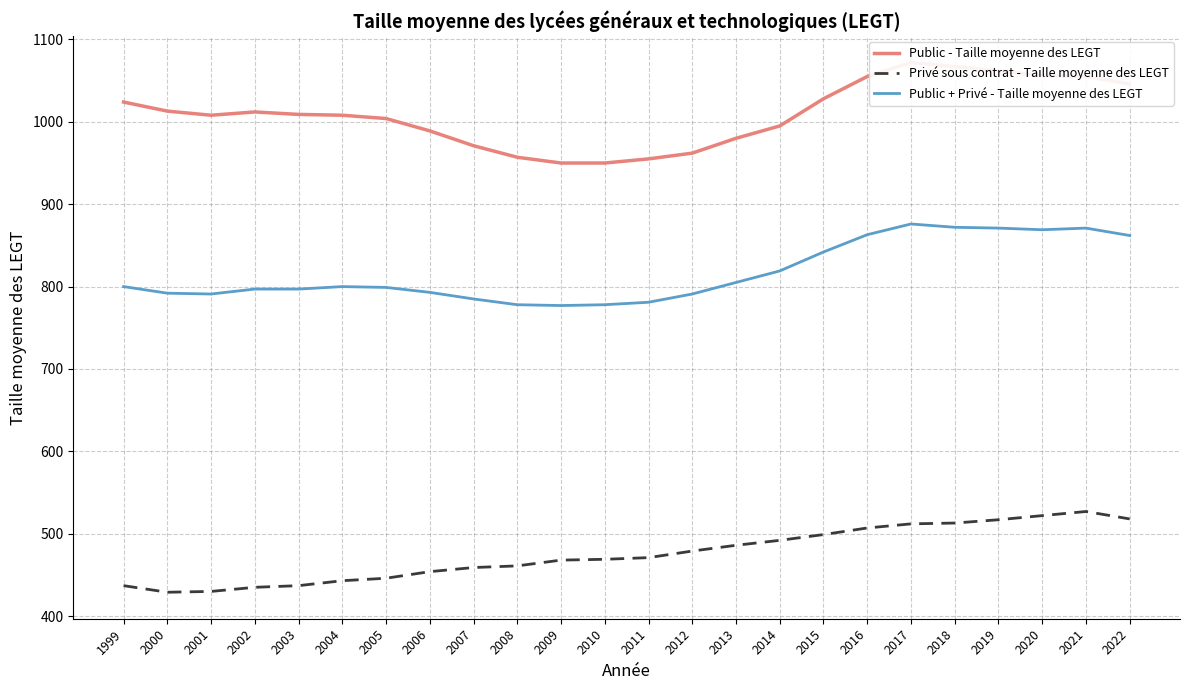

What is the value of the Public - Taille moyenne des LEGT point at the 2nd from the left?

1013